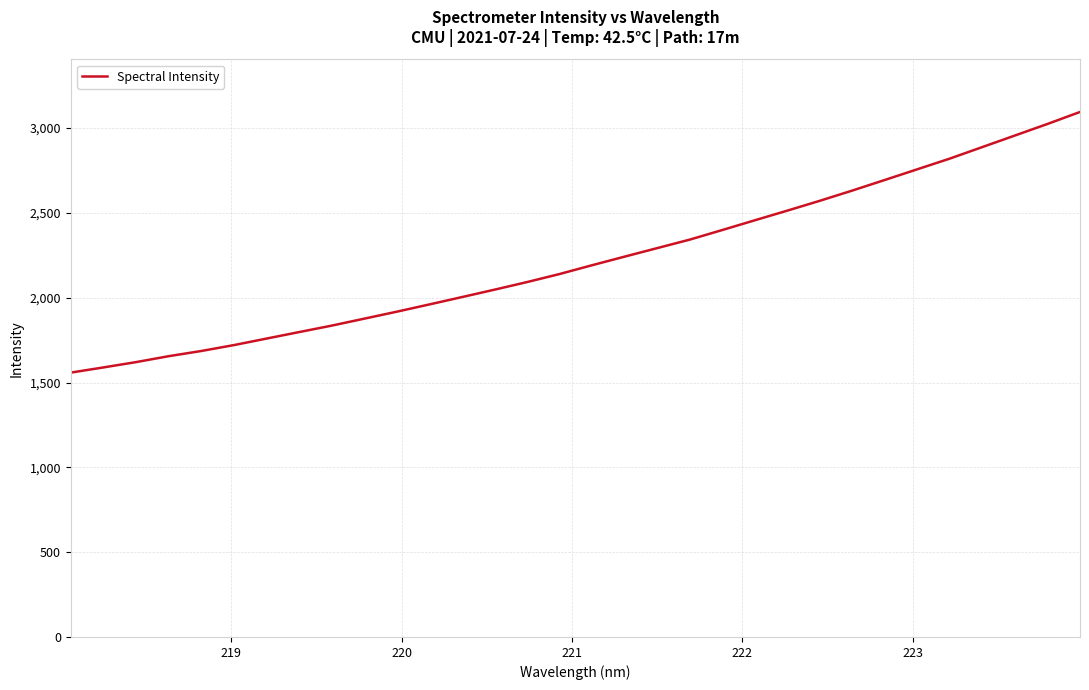

What is the difference between the maximum and second lowest values?

1505.9